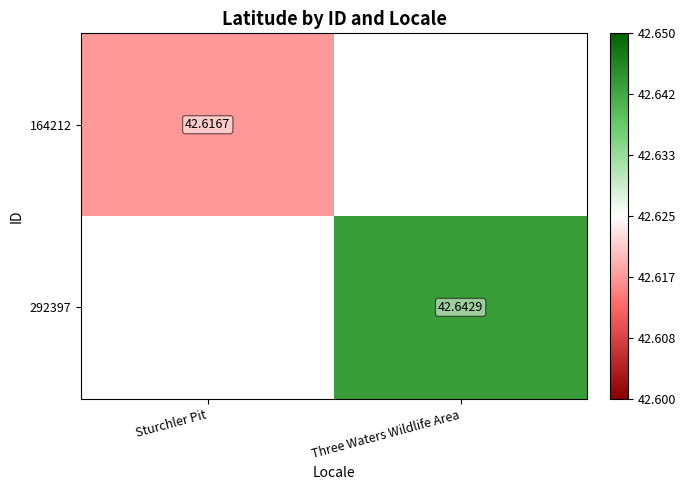

Is the value of 292397 at Three Waters Wildlife Area greater than the value of 164212 at Sturchler Pit?

Yes